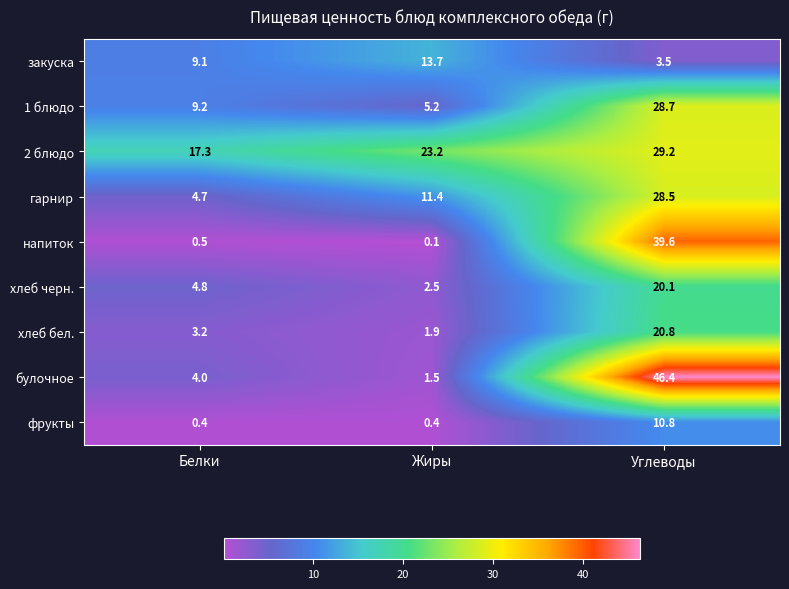

Between Белки and Жиры, which series saw the biggest shift?

гарнир